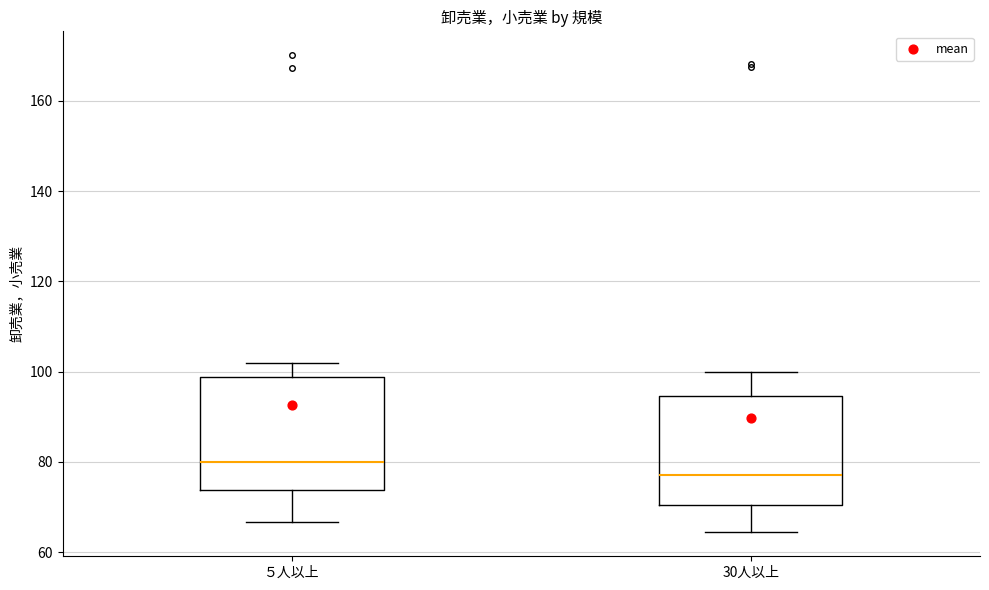

Which box has the lowest median line?

30人以上